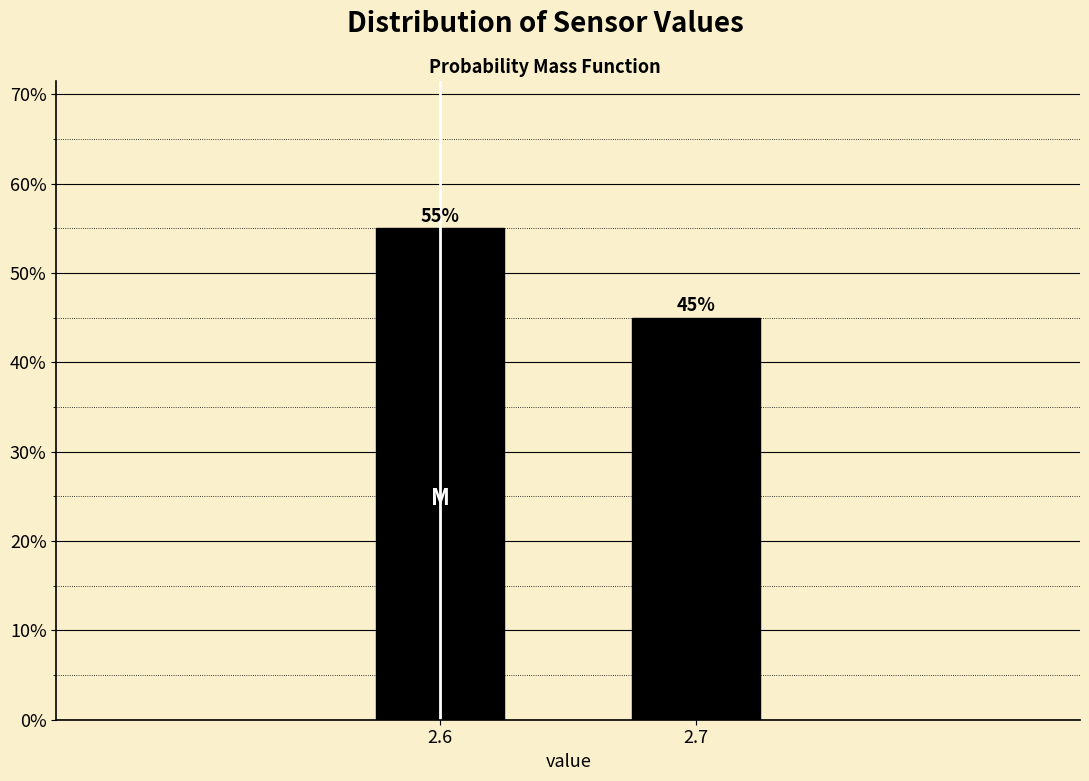

Reading right to left, extract all data points from this chart.

45.0	55.0